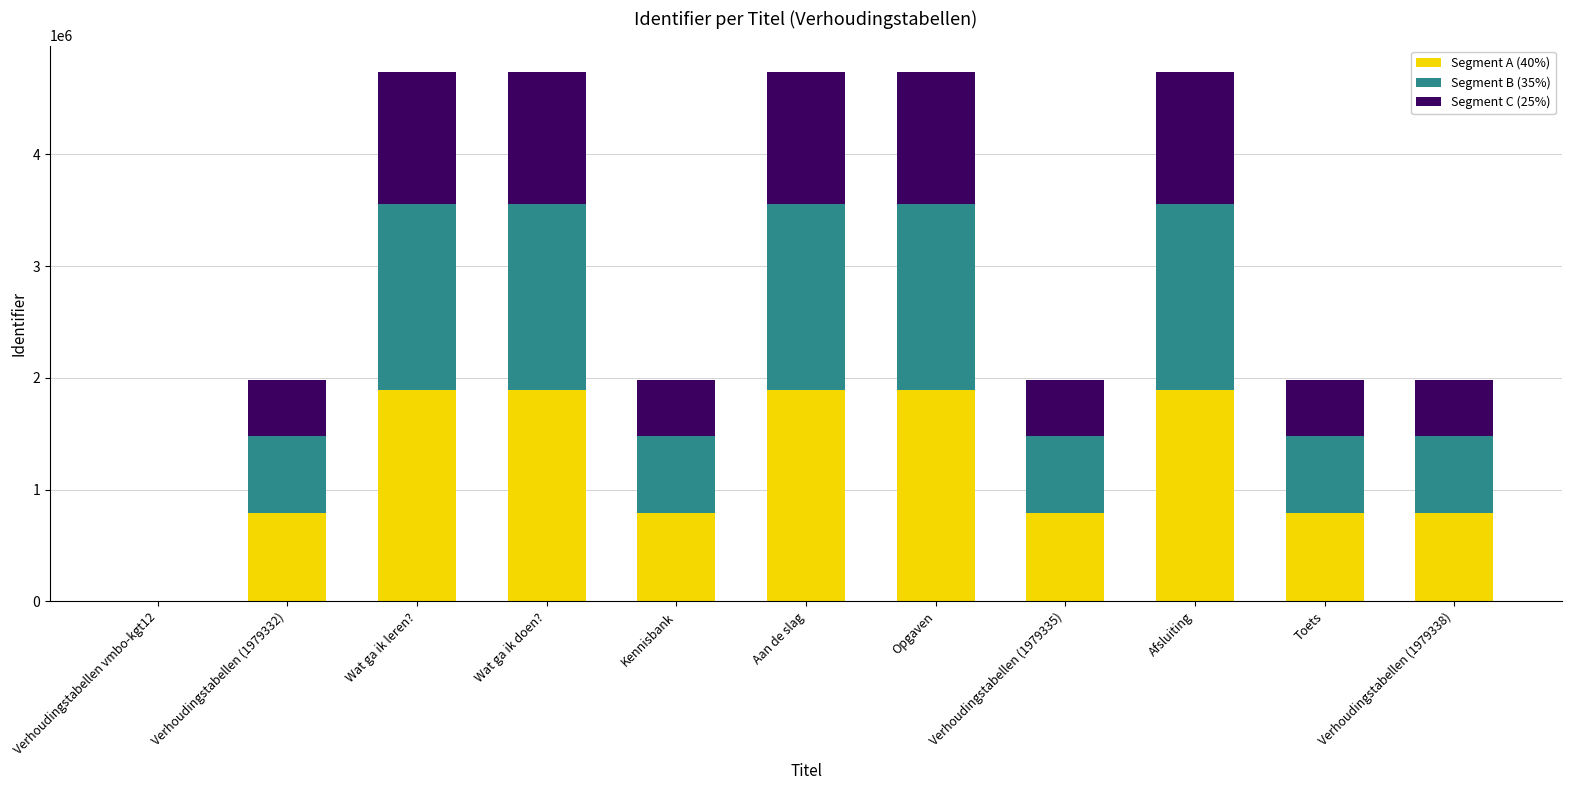

What is the total value across all series at Afsluiting?

4737658